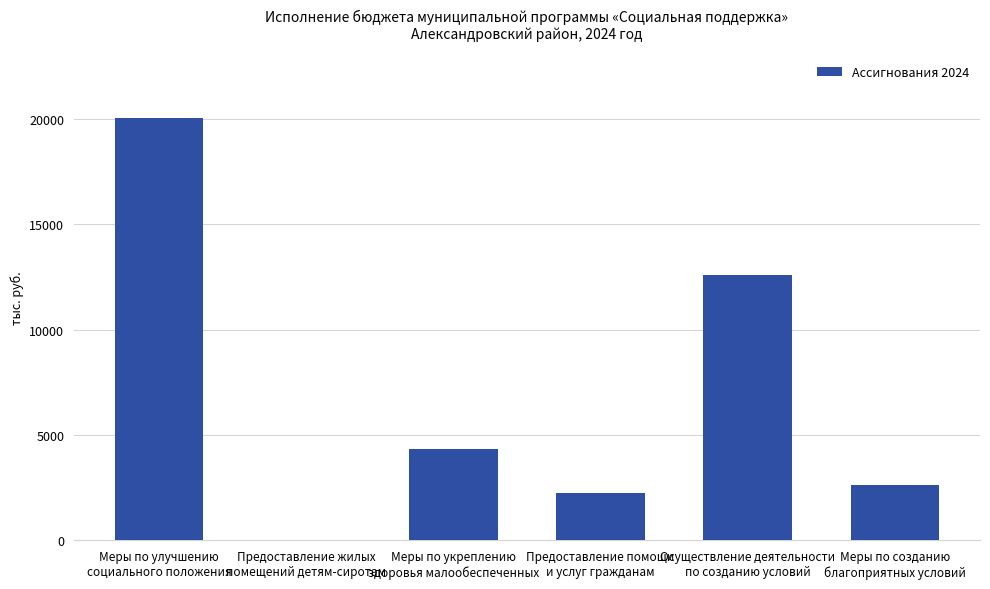

At which label does the data first exceed 4332?

Меры по улучшению
социального положения